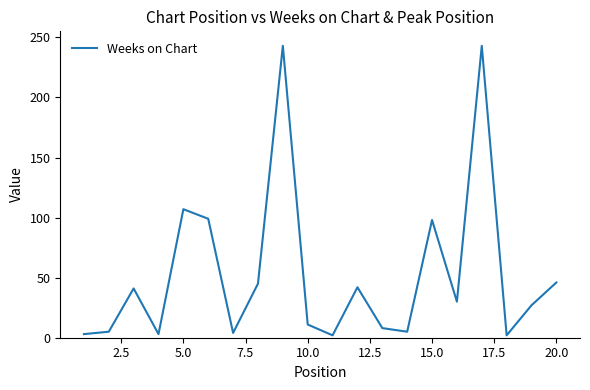

What is the maximum value shown in the chart?

243